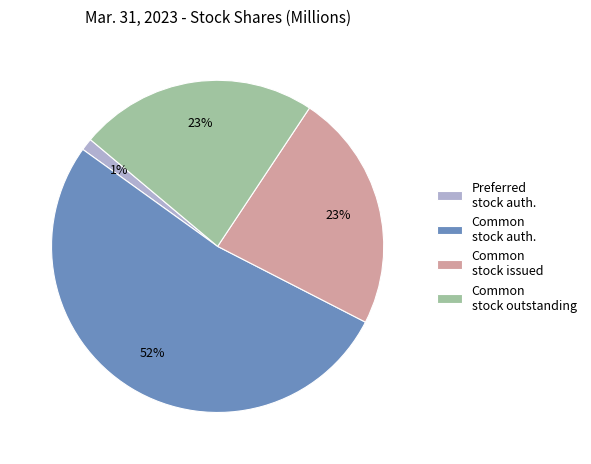

Is it true that Common stock outstanding is 31% of the pie?

False